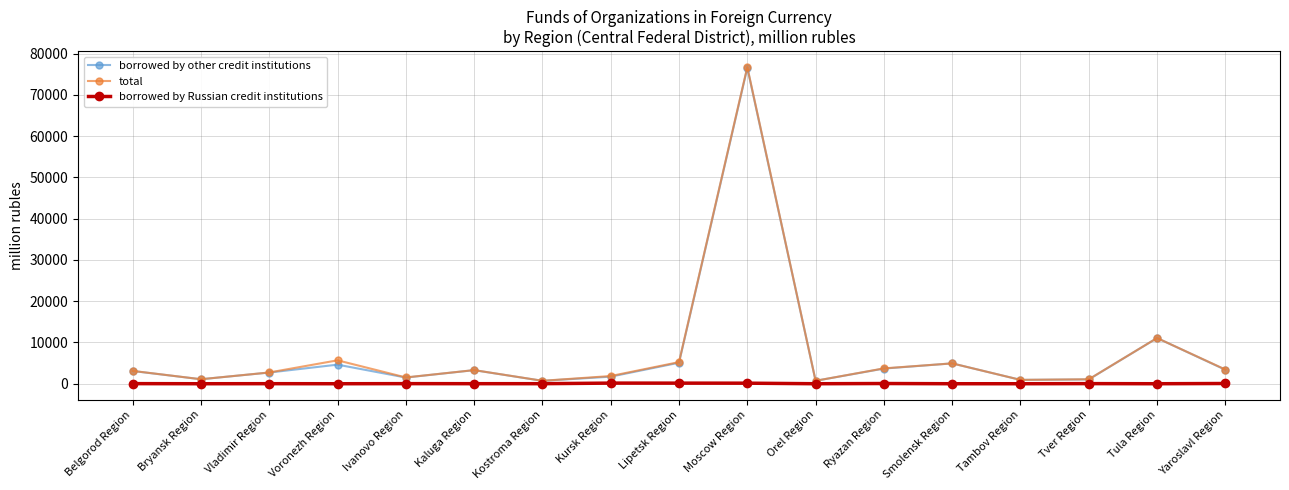

Does the chart have visible grid lines?

Yes